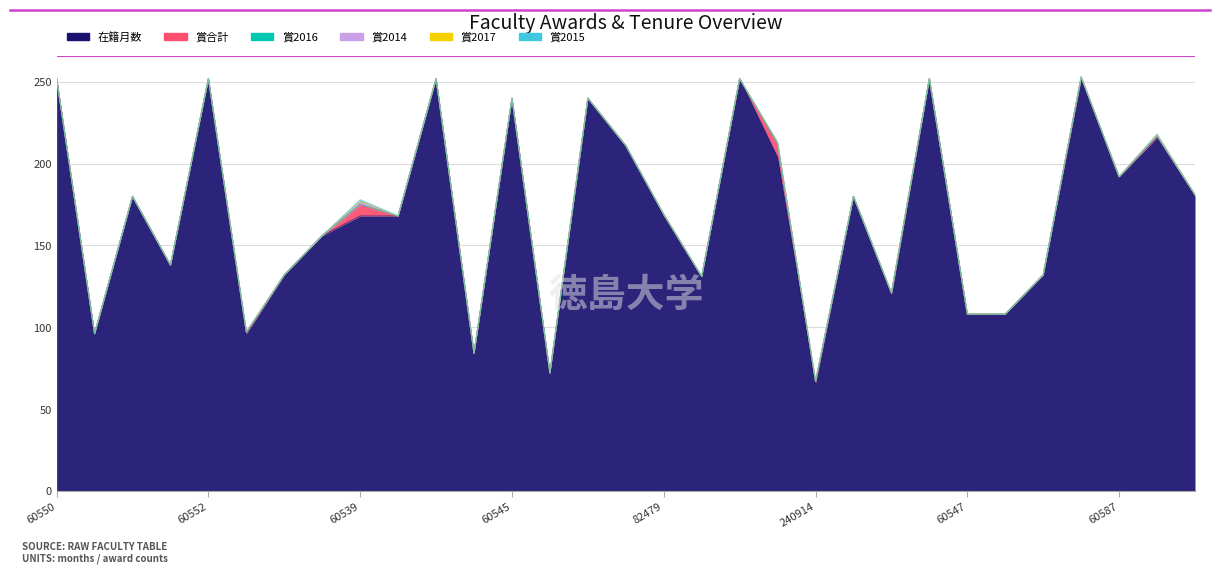

How many values in 賞2014 are above zero?

2